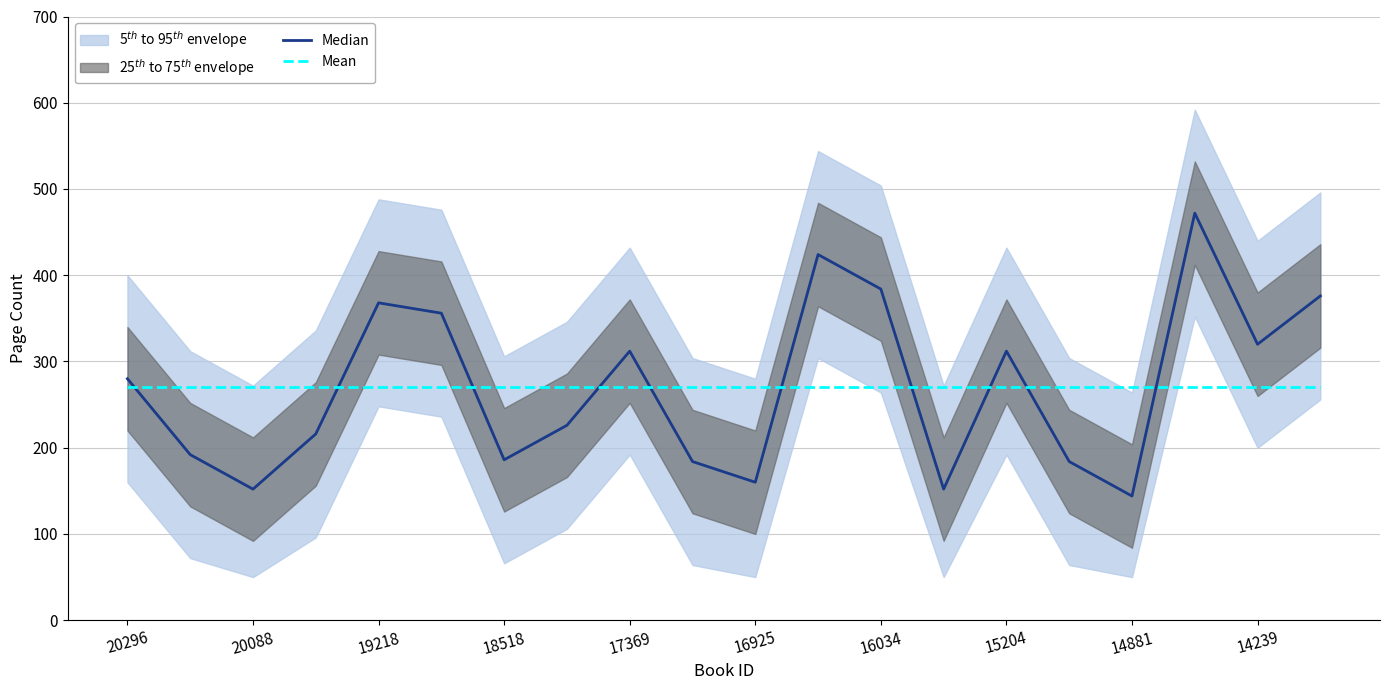

What is the minimum value shown in the chart?

144